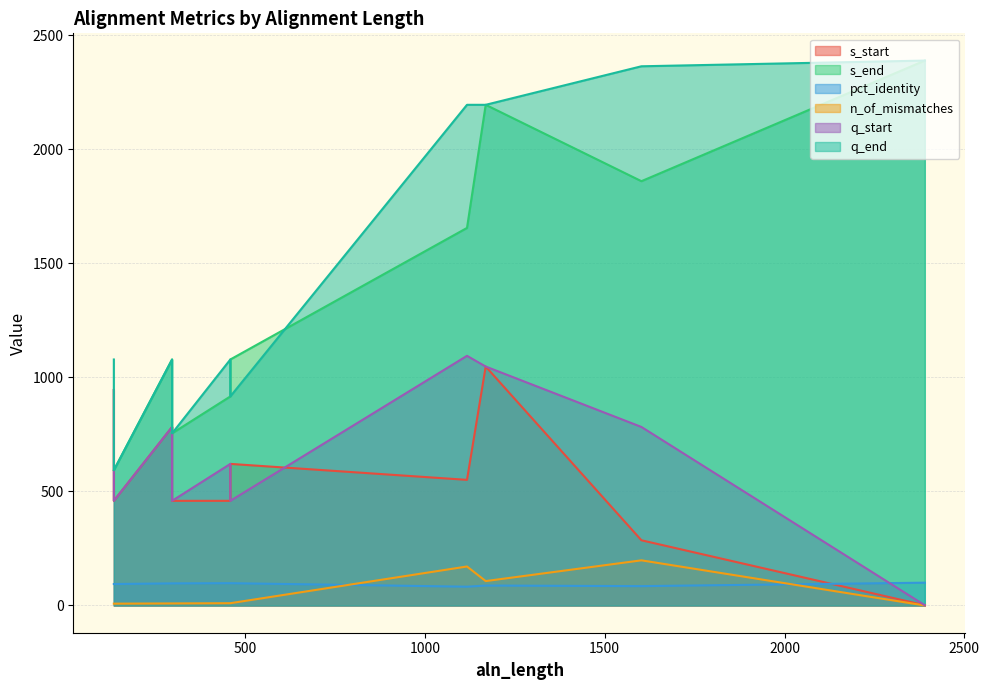

Which series has the largest total across all categories?

q_end